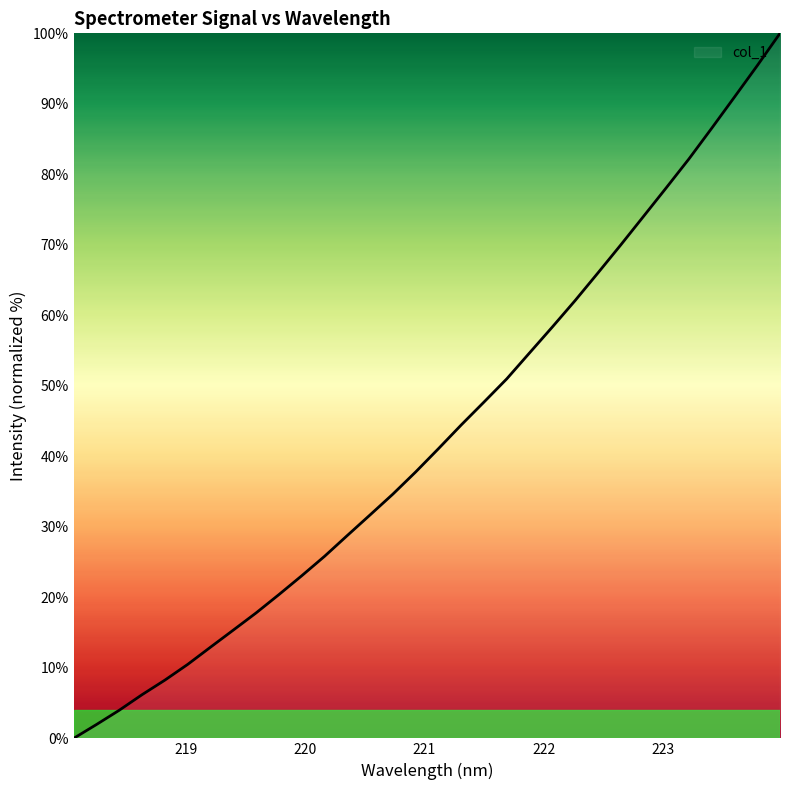

What is the greatest value displayed?

100.0